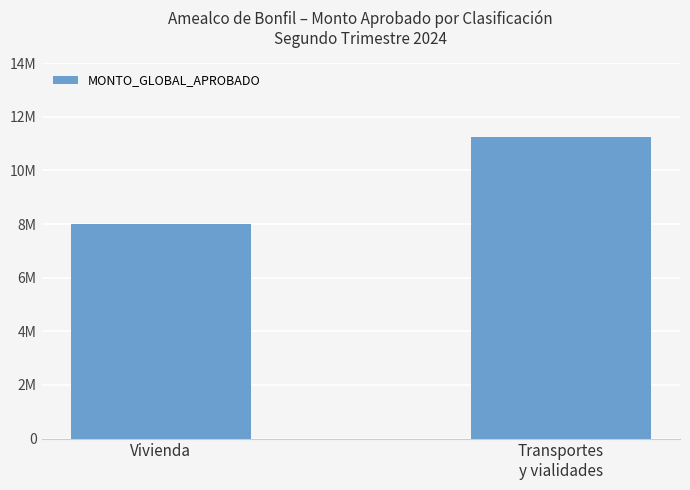

Rank the categories by value from highest to lowest.

Transportes
y vialidades, Vivienda